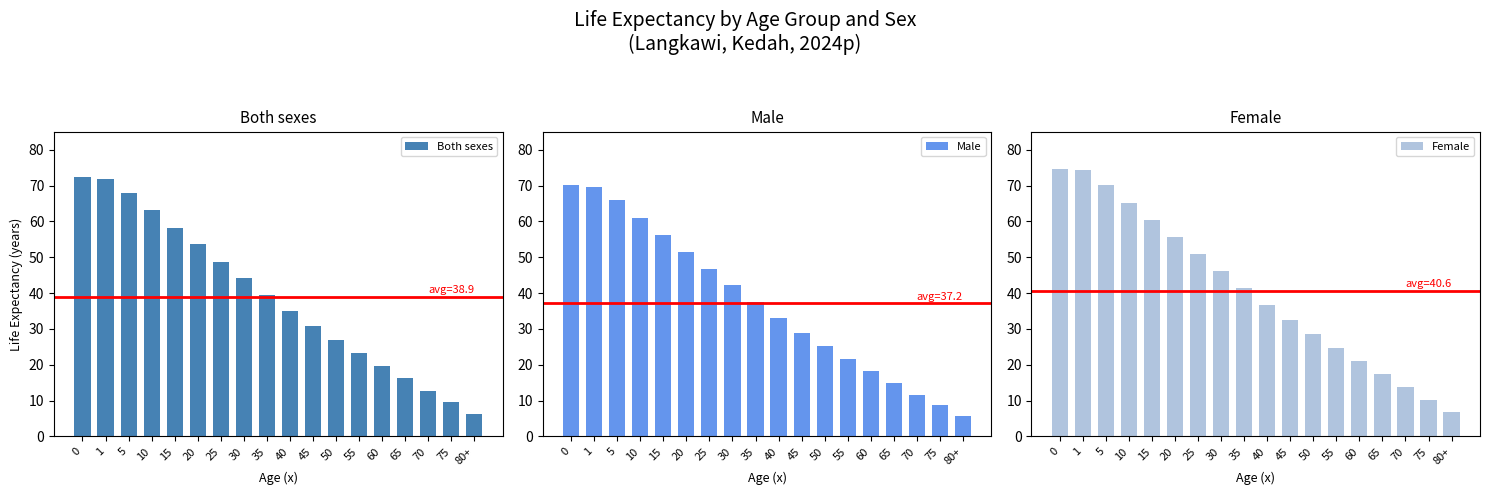

What are all the series names shown in the legend?

Both sexes, Male, Female